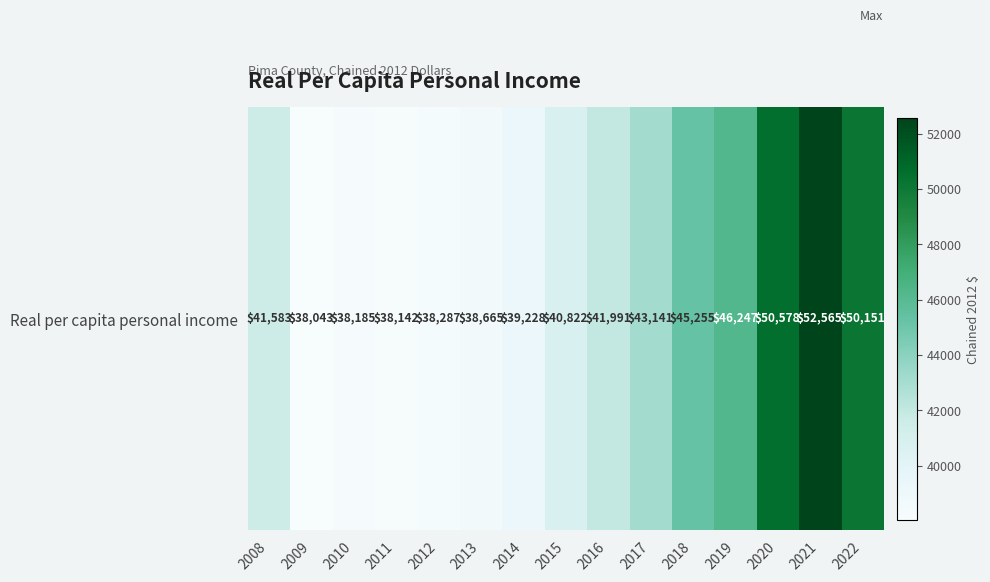

Rank the categories by value from highest to lowest.

2021, 2020, 2022, 2019, 2018, 2017, 2016, 2008, 2015, 2014, 2013, 2012, 2010, 2011, 2009